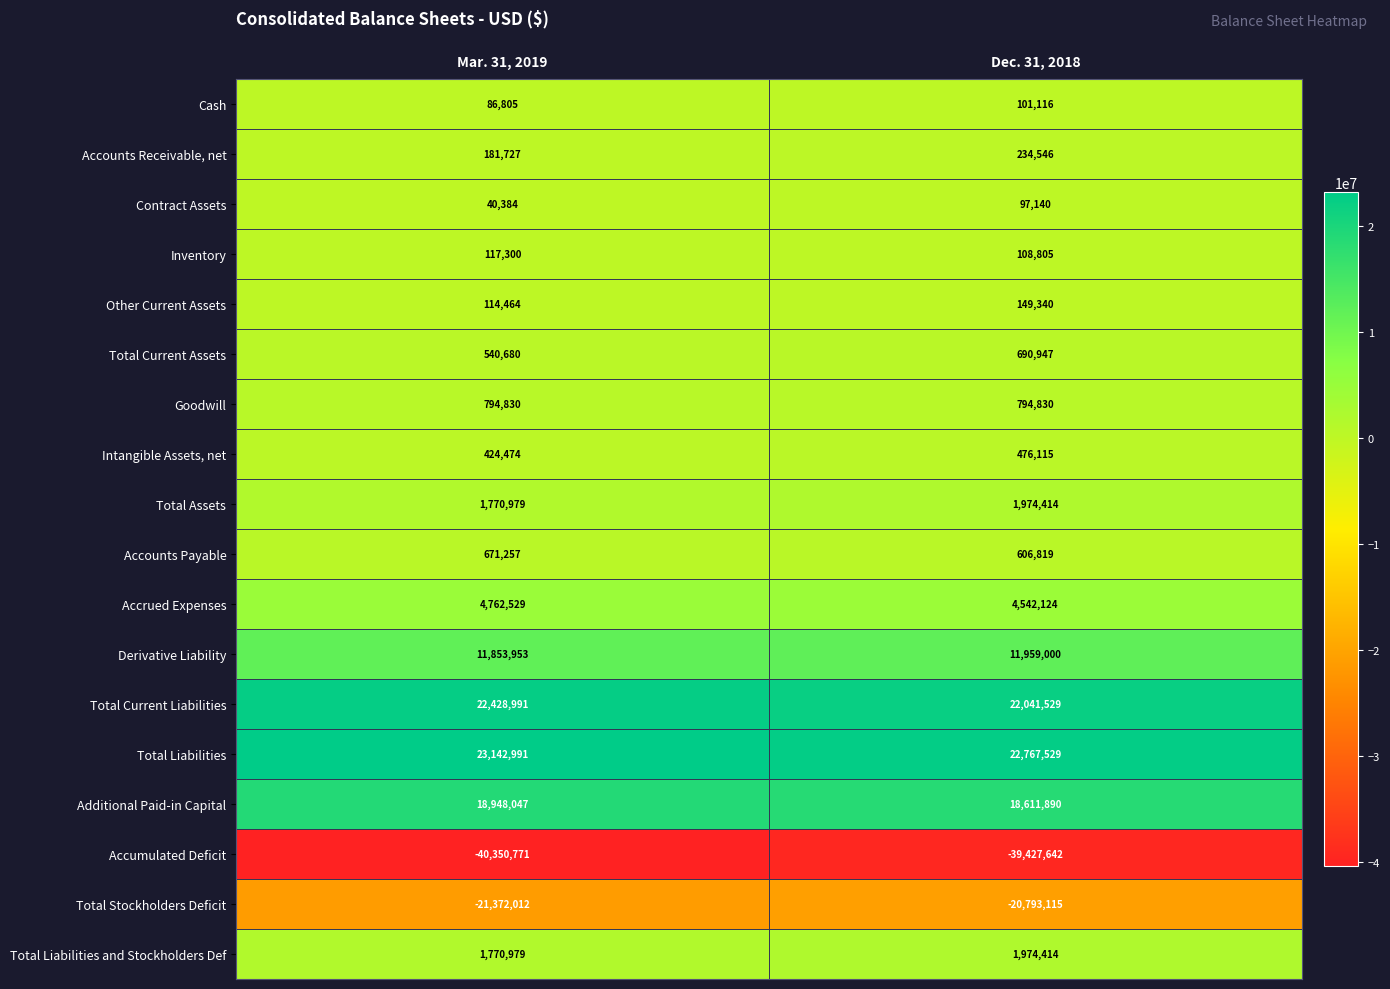

What is the difference between the maximum and minimum values in the Total Assets series?

203435